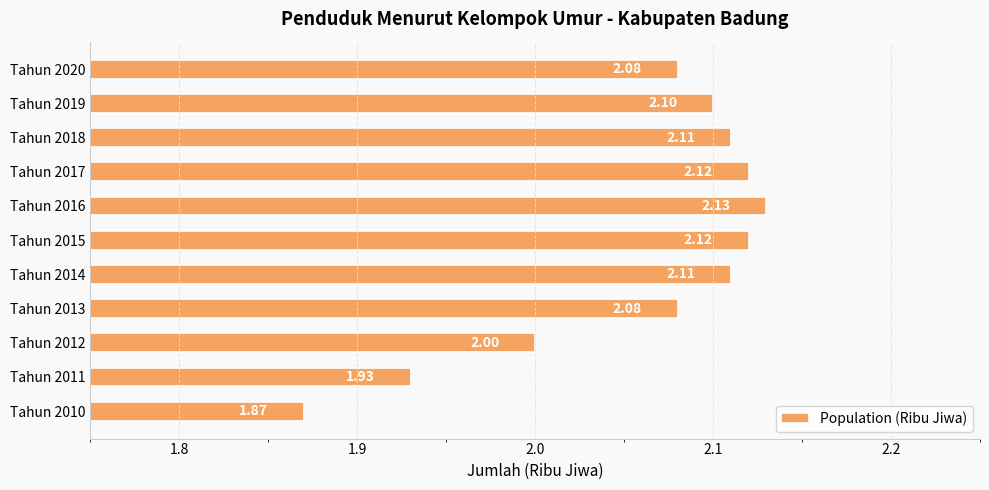

What is the ratio of the value at Tahun 2019 to the value at Tahun 2010?

1.1